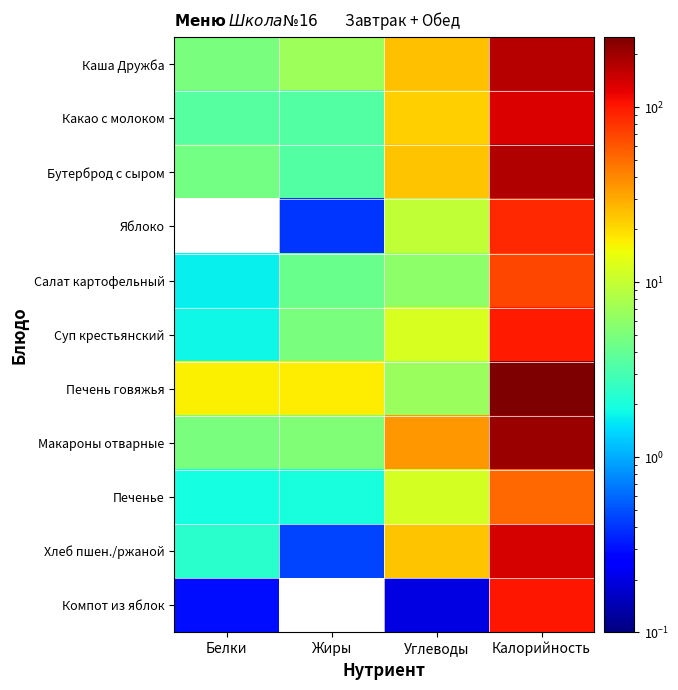

Is the value of Суп крестьянский at Калорийность greater than the value of Бутерброд с сыром at Белки?

Yes